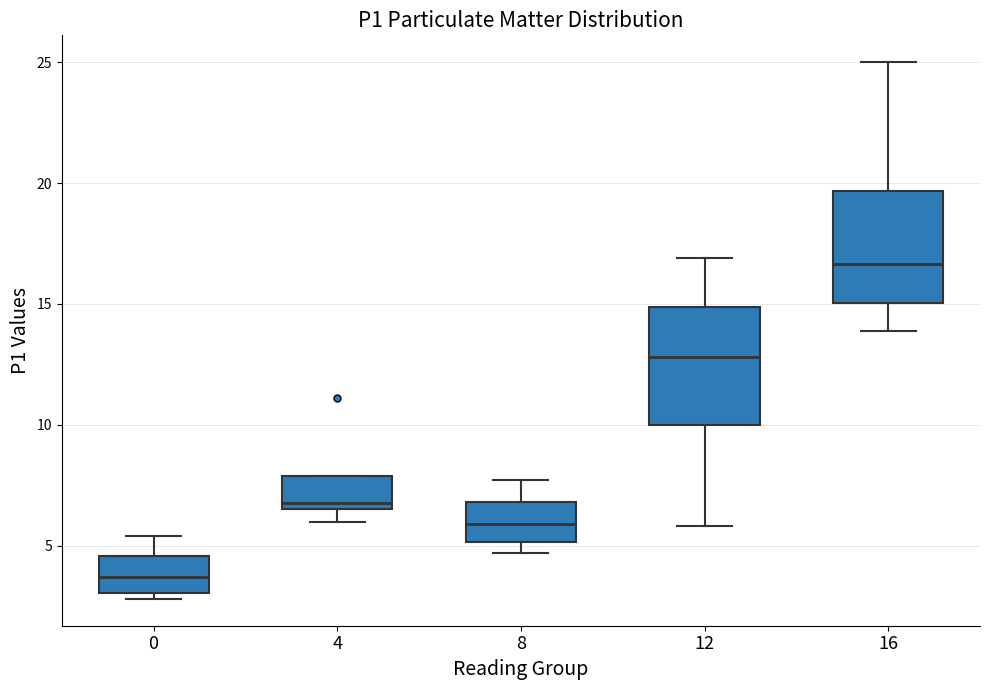

Reading left to right, transcribe this box plot: for each box, give where its median line is, the range the box spans, and where its two whiskers end, as read against the y-axis. The values are not printed on the chart, so give them approximately, as read against the axis.

0: median 3.5, box 3.0 to 4.5, whiskers 3.0 (just below the box's lower edge) to 5.5
4: median 7.0, box 6.5 to 8.0, whiskers 6.0 to 8.0
8: median 6.0, box 5.0 to 7.0, whiskers 4.5 to 7.5
12: median 13.0, box 10.0 to 15.0, whiskers 6.0 to 17.0
16: median 16.5, box 15.0 to 19.5, whiskers 14.0 to 25.0